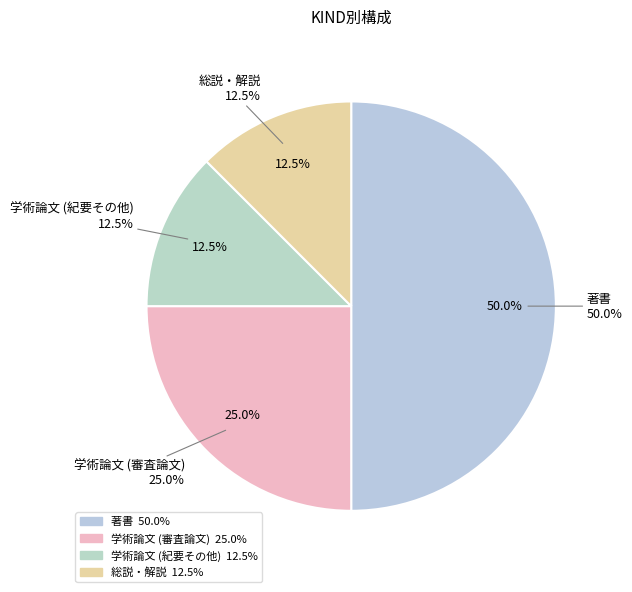

How many slices are in this pie chart?

4